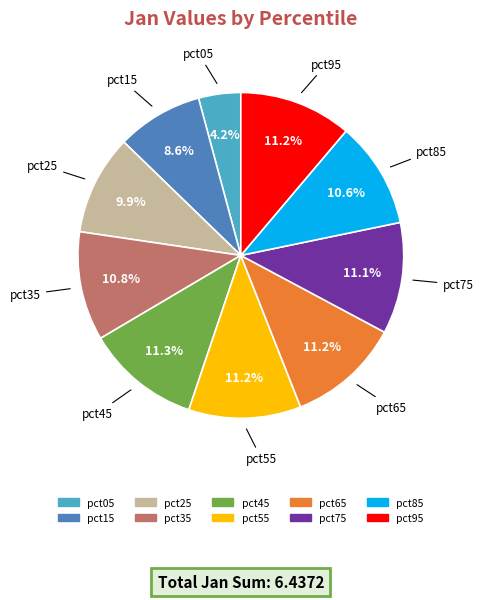

Which slice is the smallest?

pct05